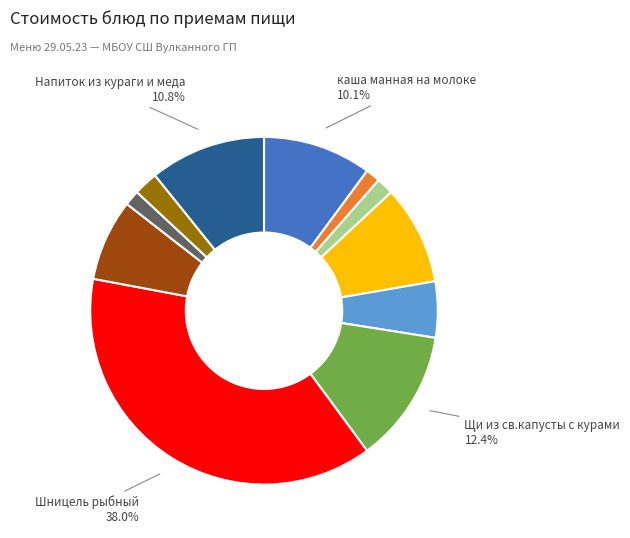

To the nearest percent, what is the average slice percentage?

9%